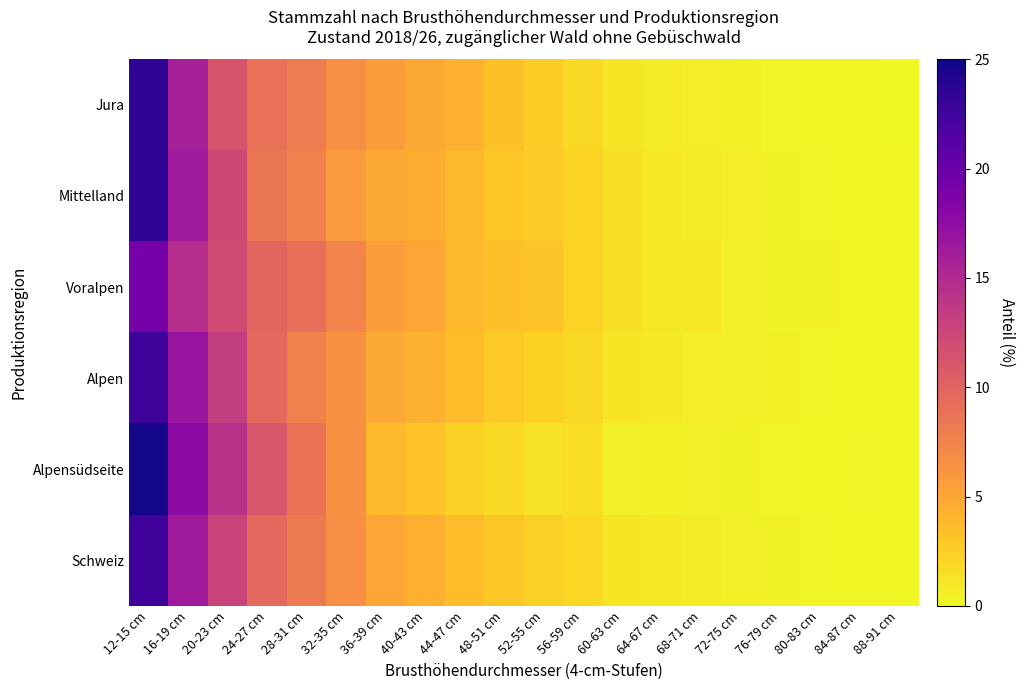

At 72-75 cm, list the series in order from largest to smallest.

Mittelland, Voralpen, Alpen, Schweiz, Jura, Alpensüdseite